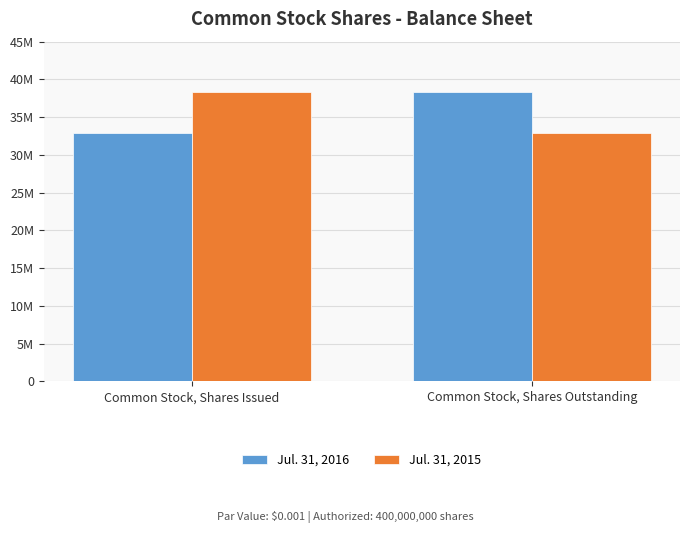

At which category does the chart reach its peak across all series?

Common Stock, Shares Outstanding